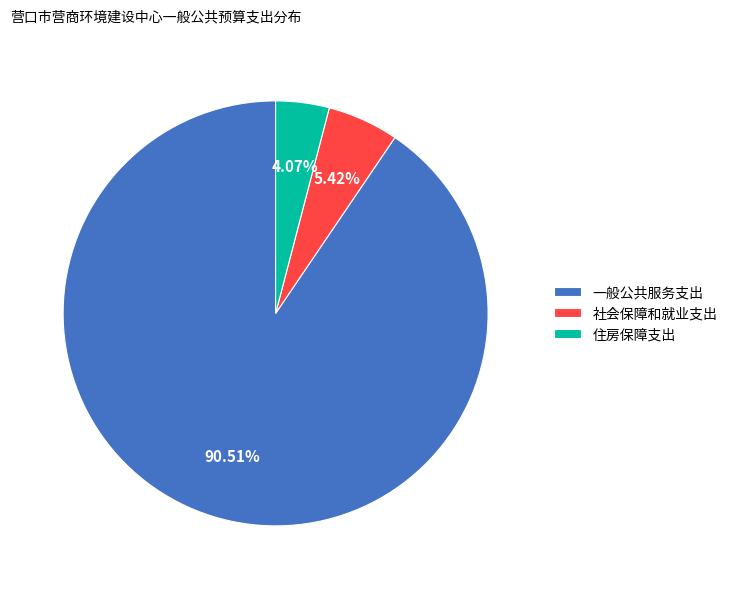

To the nearest percent, what percentage of the pie is 住房保障支出?

4%